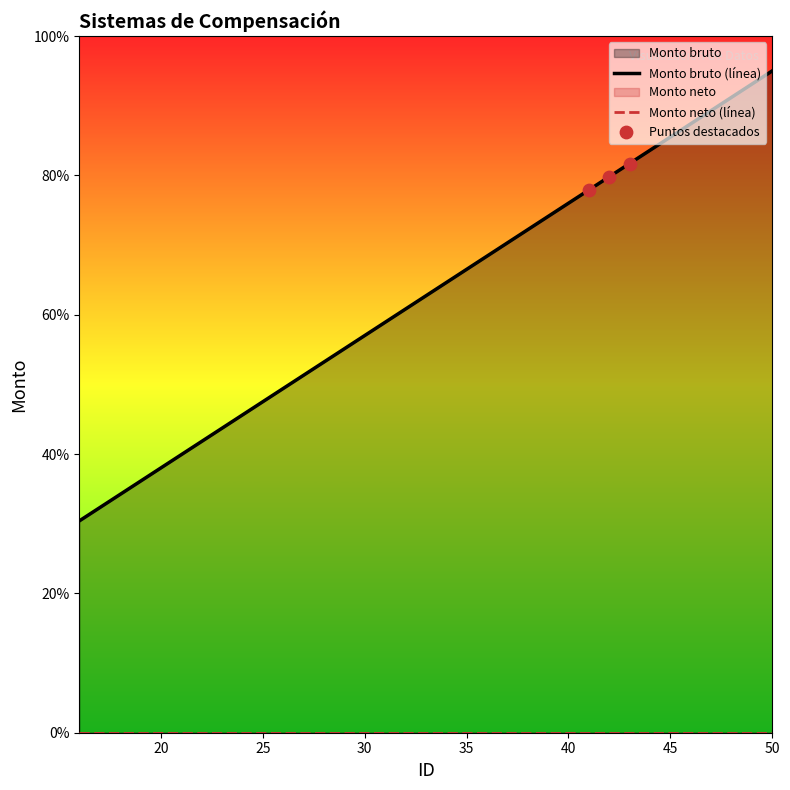

What is the change in value from 24 to 46?

+41.8